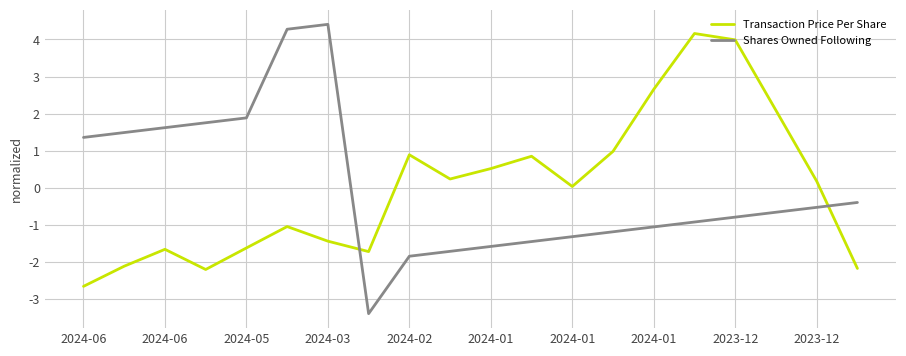

Which series has the widest spread of values?

Shares Owned Following